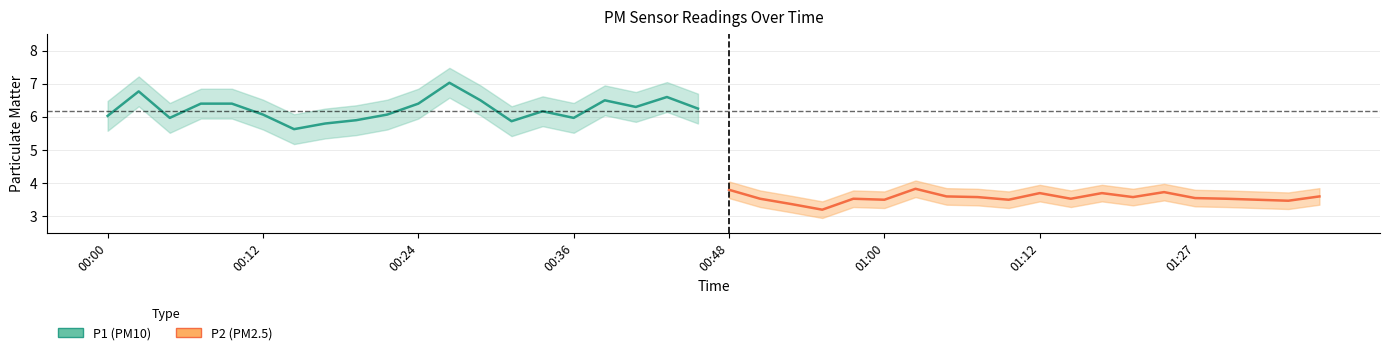

True or false: P2 has more than 0 interior local peaks.

True